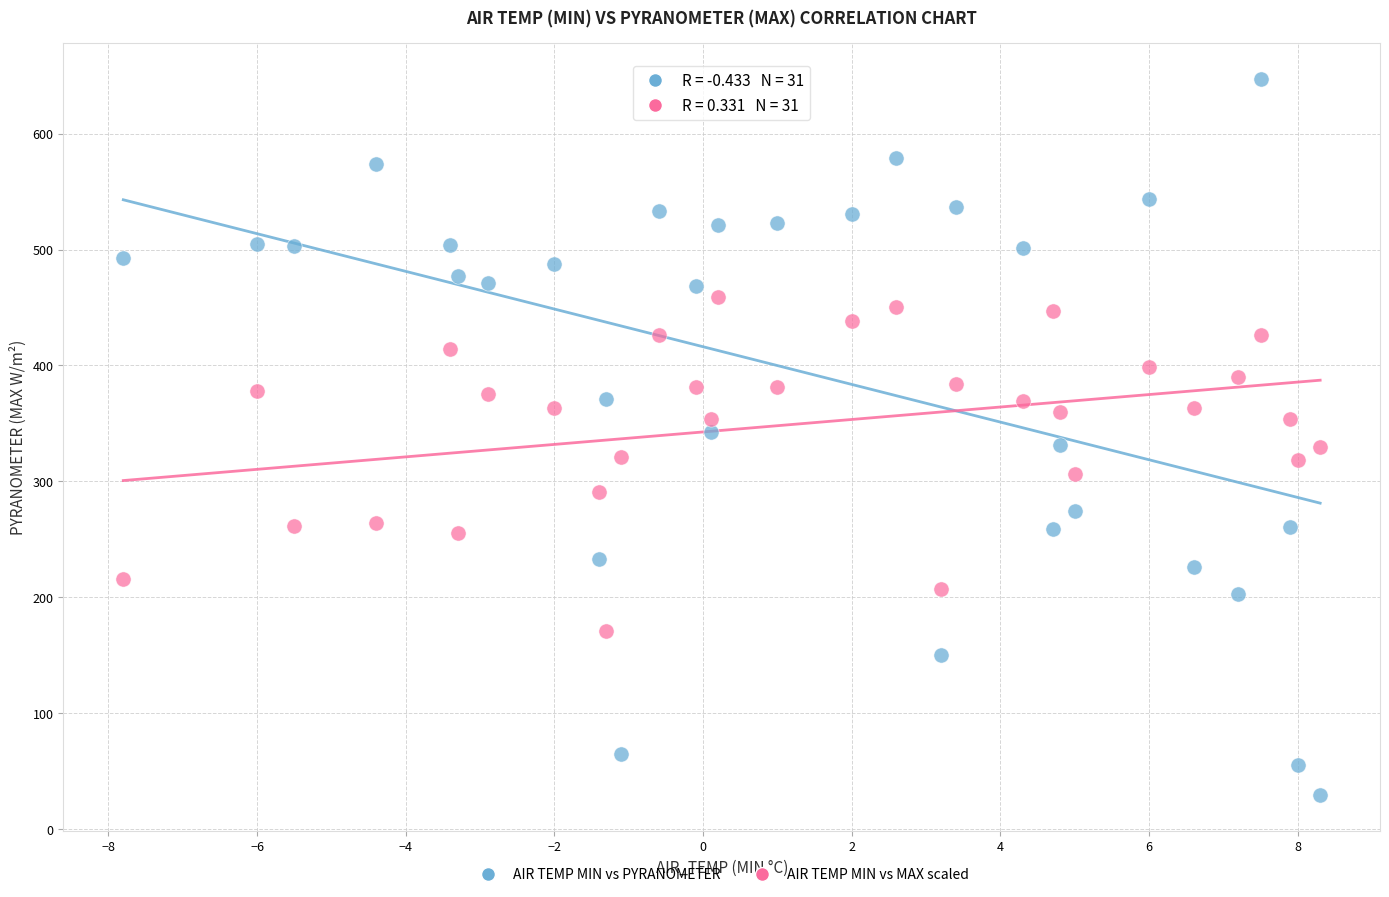

Across all data points, what is the range of X values (max minus min)?

16.1